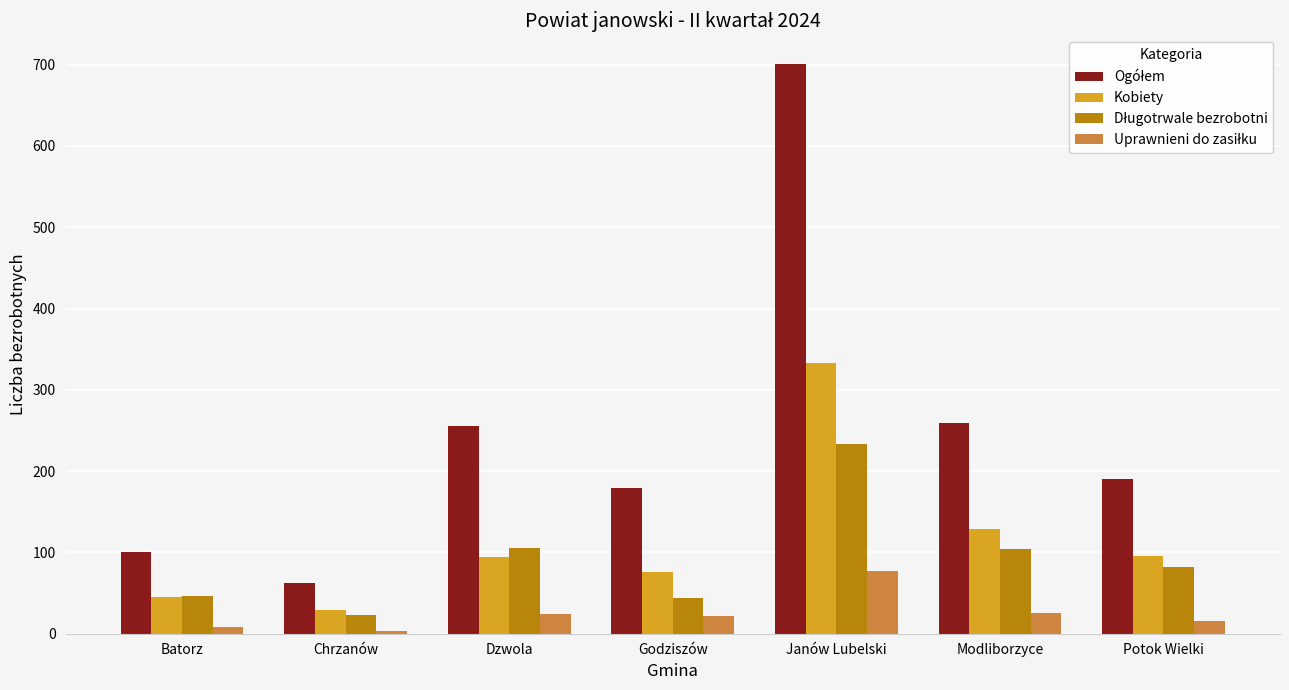

Which label corresponds to the largest value in the chart?

Janów Lubelski